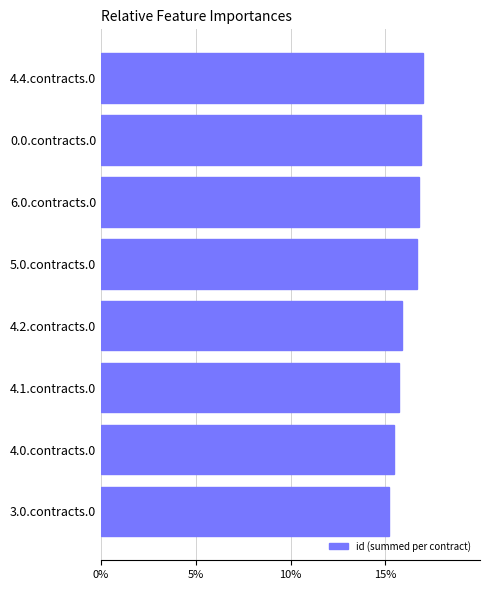

What is the maximum value shown in the chart?

17.0